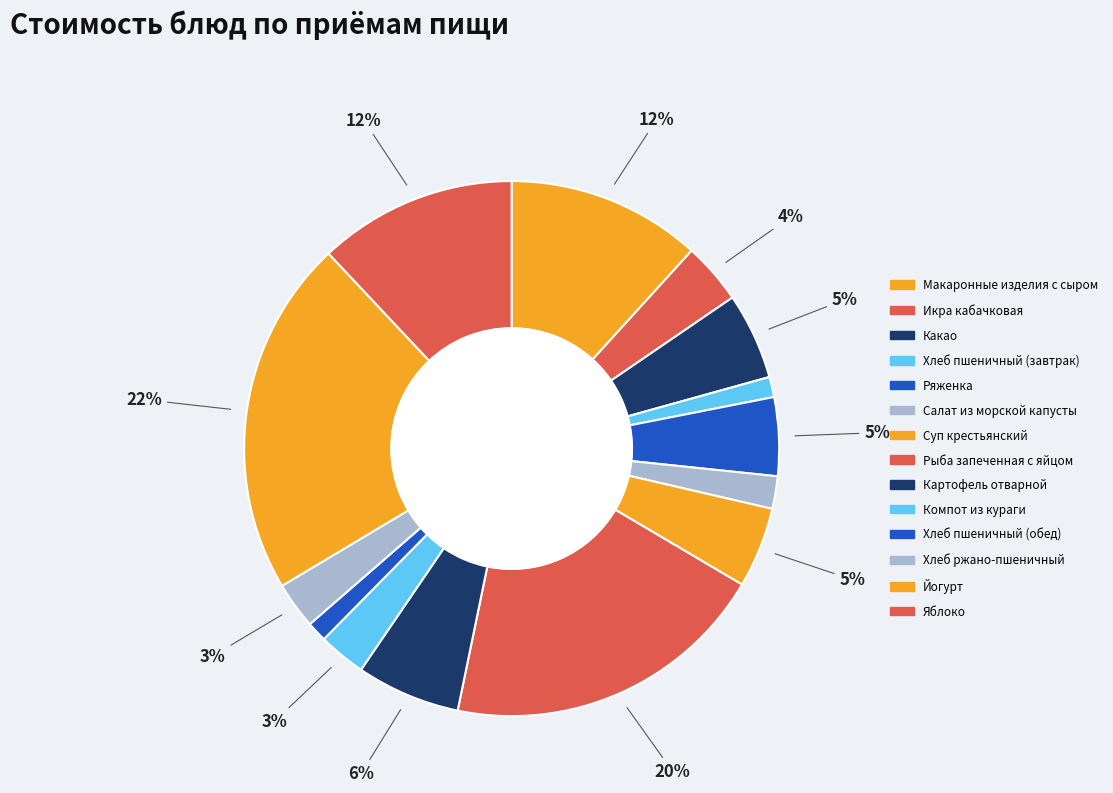

What is the change in value from Йогурт to Яблоко?

-30.9